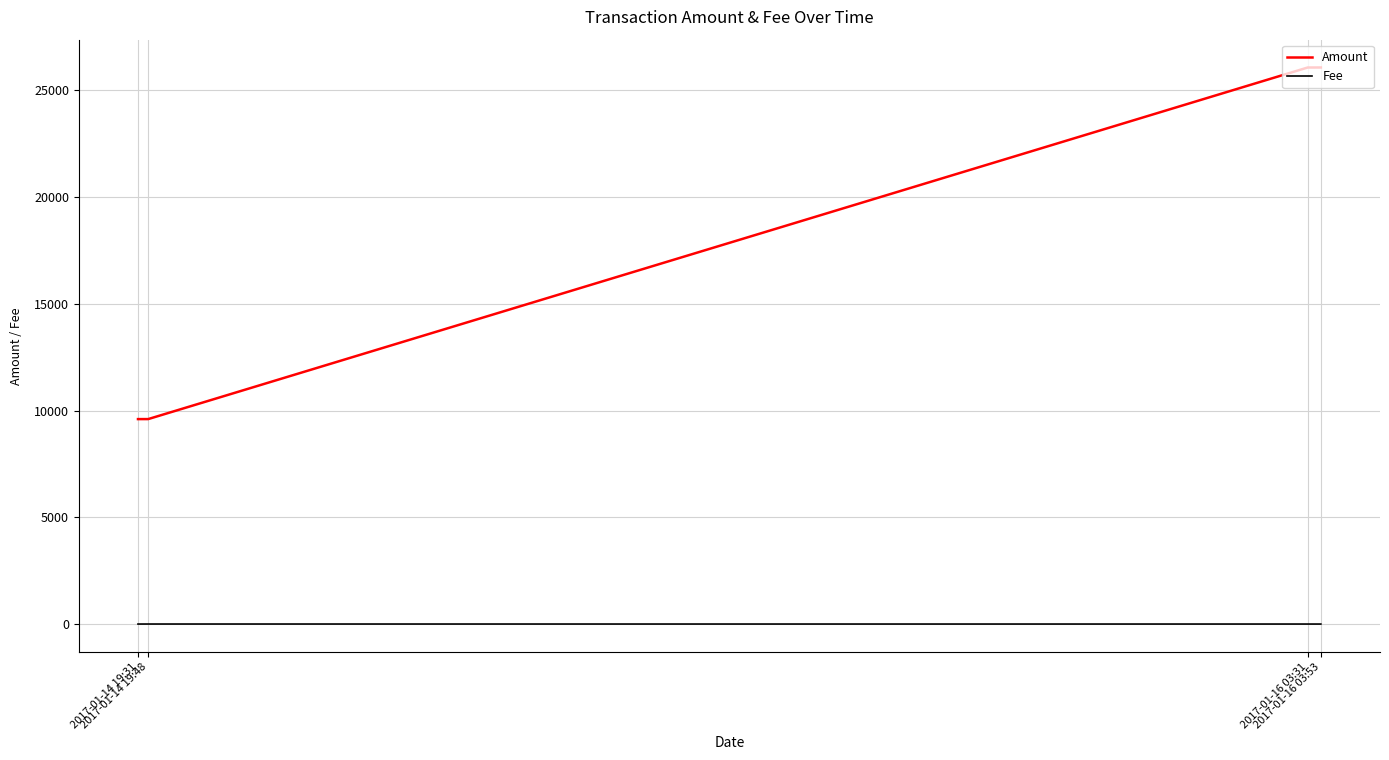

At how many categories does at least one series exceed 7902?

4